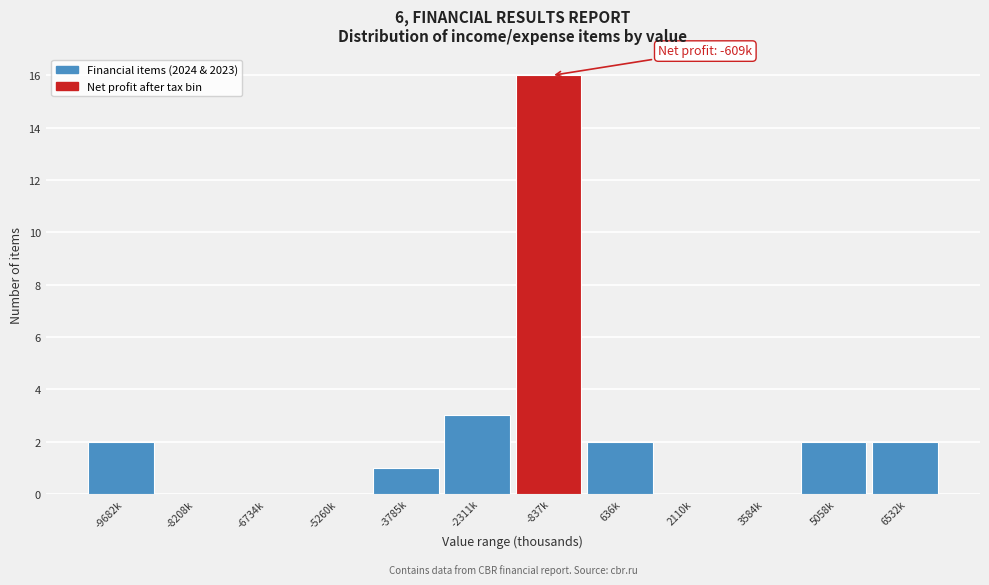

Reading left to right, what are all the values shown in this chart?

-9682k=2	-8208k=0	-6734k=0	-5260k=0	-3785k=1	-2311k=3	-837k=16	636k=2	2110k=0	3584k=0	5058k=2	6532k=2